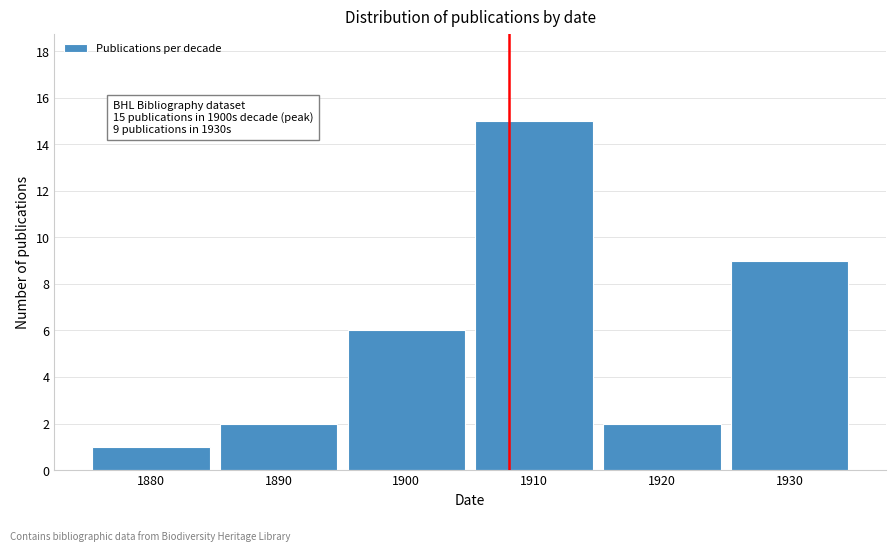

Reading left to right, extract all data points from this chart.

1	2	6	15	2	9